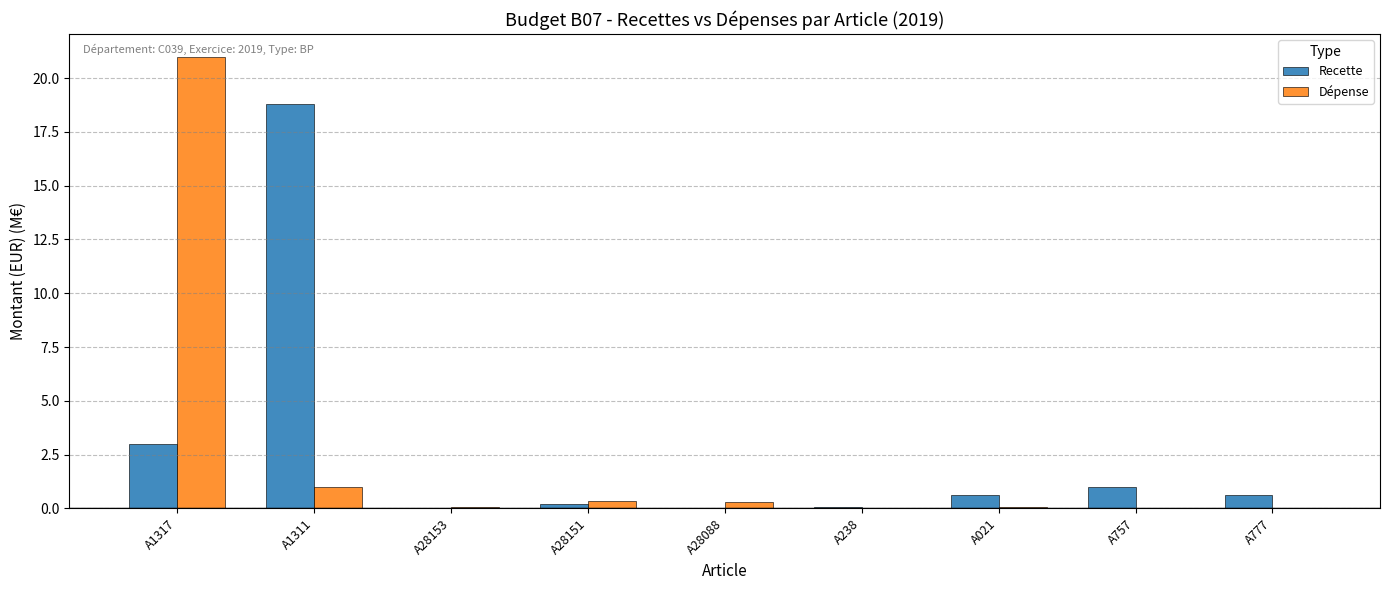

Is the value of Dépense at A28088 greater than the value of Recette at A1311?

No